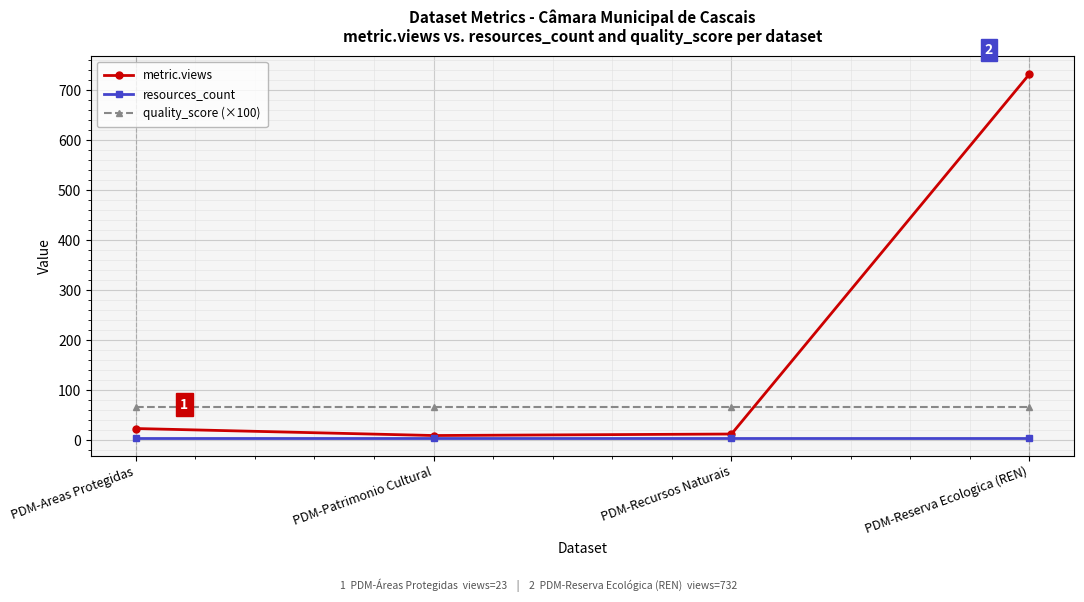

What is the difference between the highest and lowest values at PDM-Patrimonio Cultural?

62